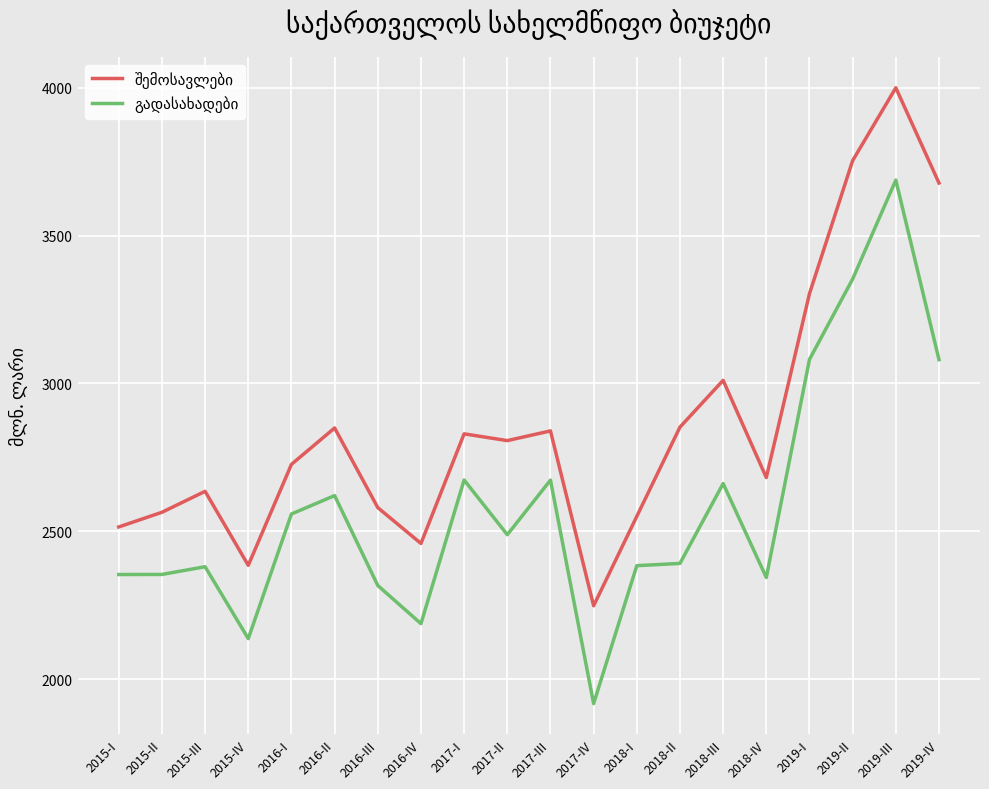

At which category is the sum across all series the highest?

2019-III